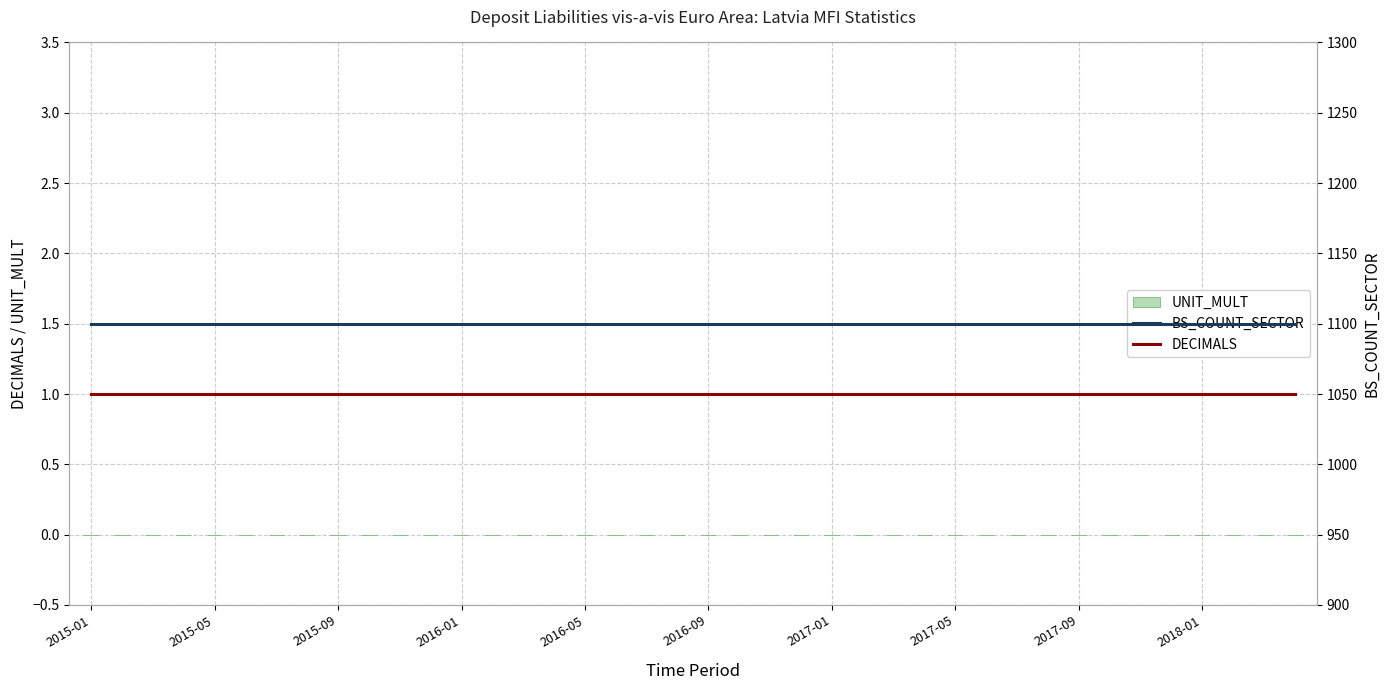

At how many categories does at least one series exceed 146?

40